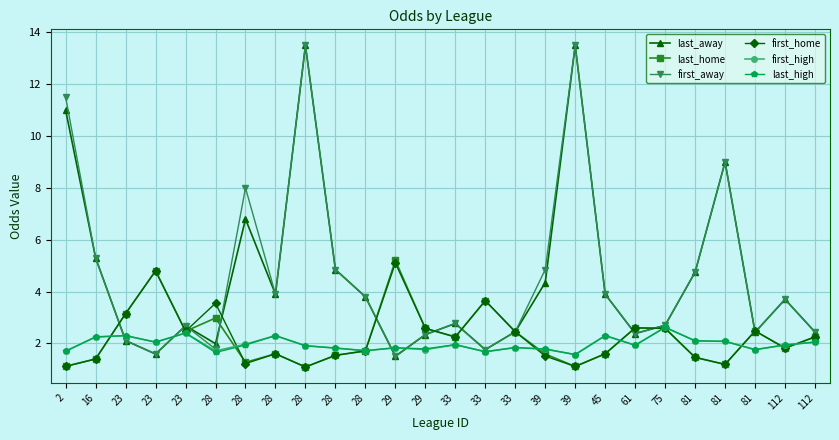

How many times do first_home and last_away cross each other?

11